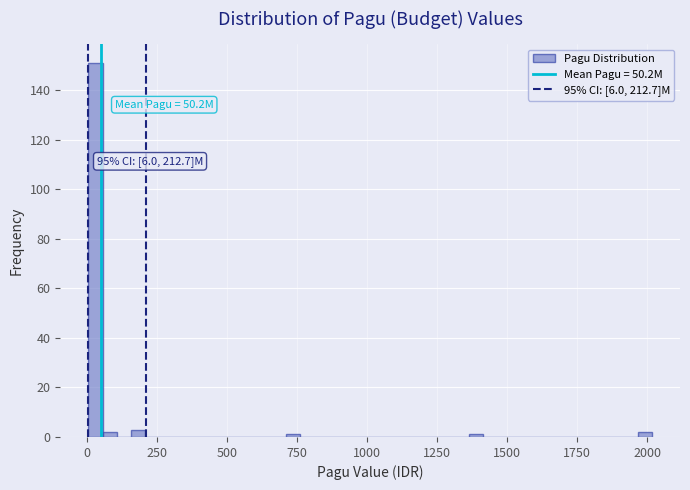

Around what value on the x-axis is the tallest bar? Give the approximate position of its centre, as read against the axis.

50